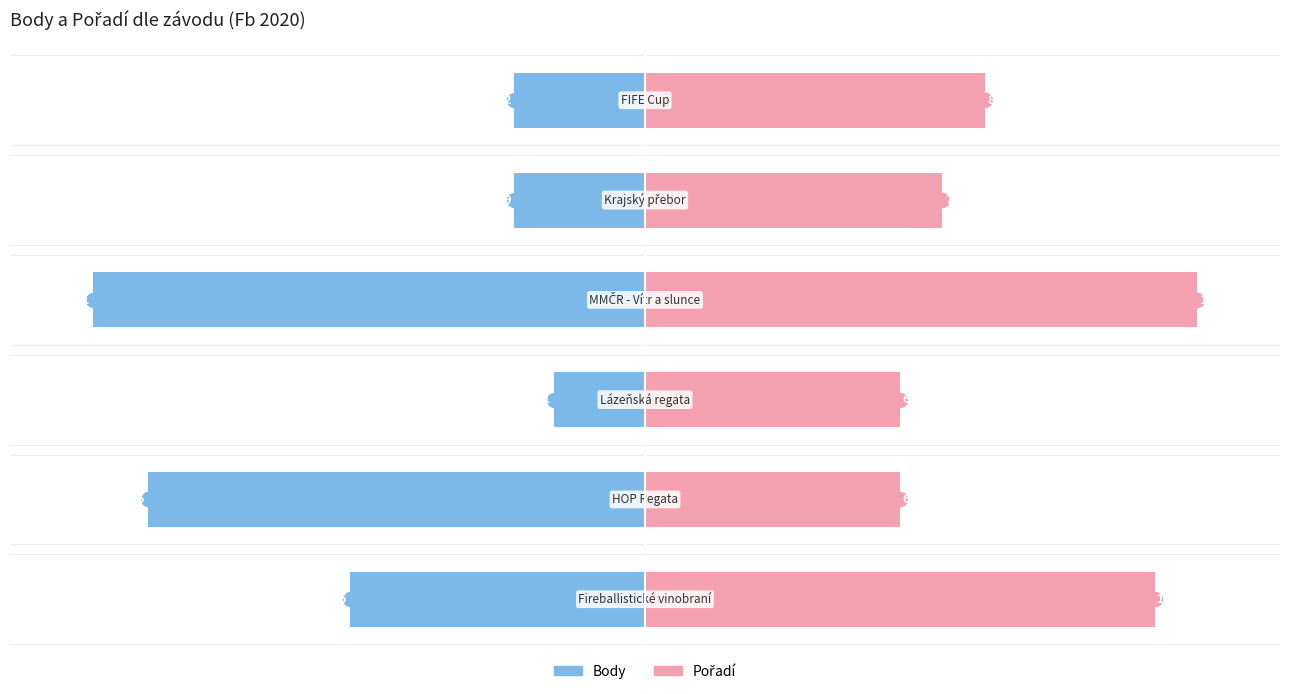

Does the chart contain stacked bars?

No